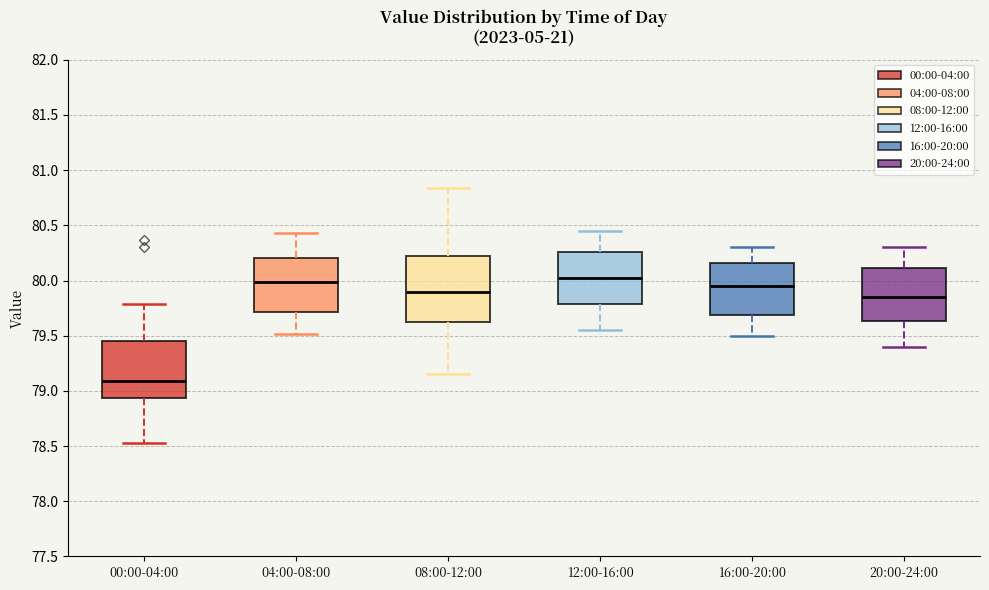

Where does the lower whisker of the box for 08:00-12:00 end on the y-axis? The values are not printed on the chart, so give them approximately, as read against the axis.

79.15